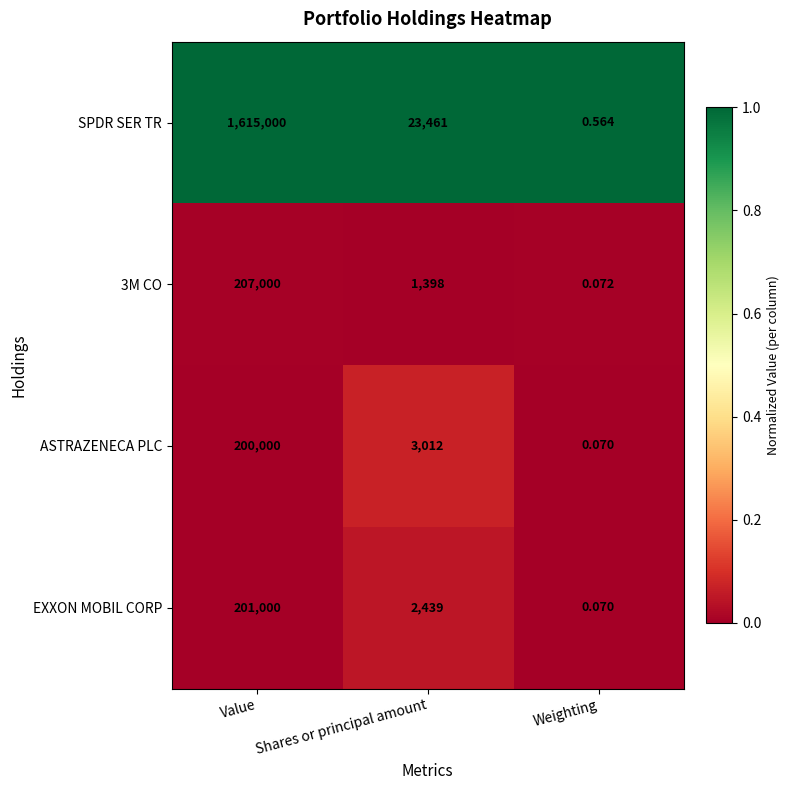

Which series changed the most between Shares or principal amount and Weighting?

SPDR SER TR